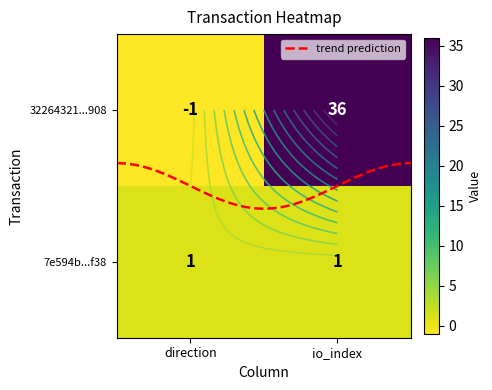

At 0, list the series in order from largest to smallest.

7e594bdb9ac0d9a66811e8150baf615df0b3f38, 32264321d2b7ad1d8c49fac88749f44e7edd908